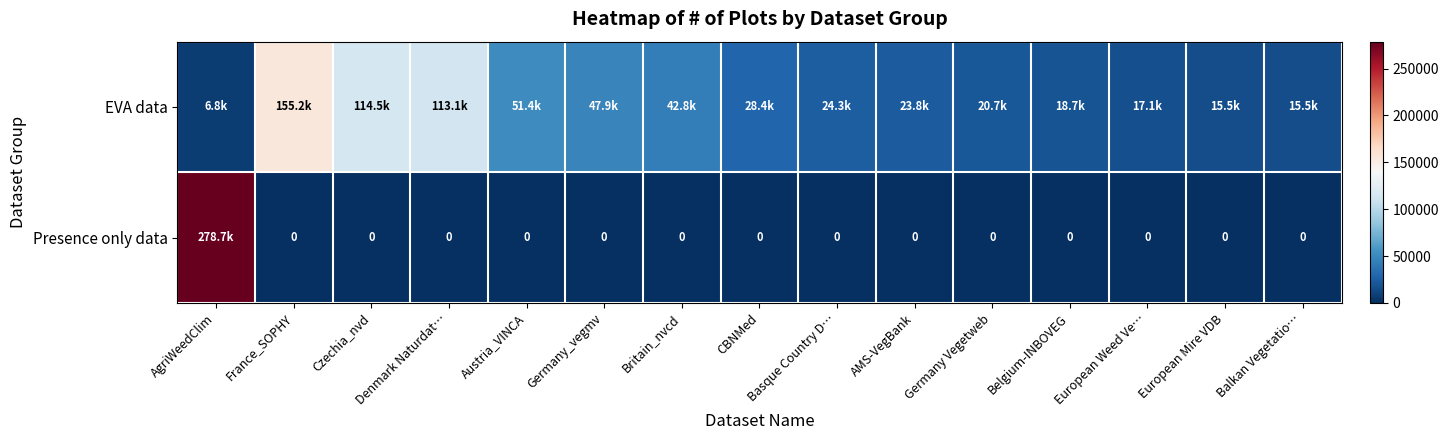

What is the average value of the EVA data series?

46391